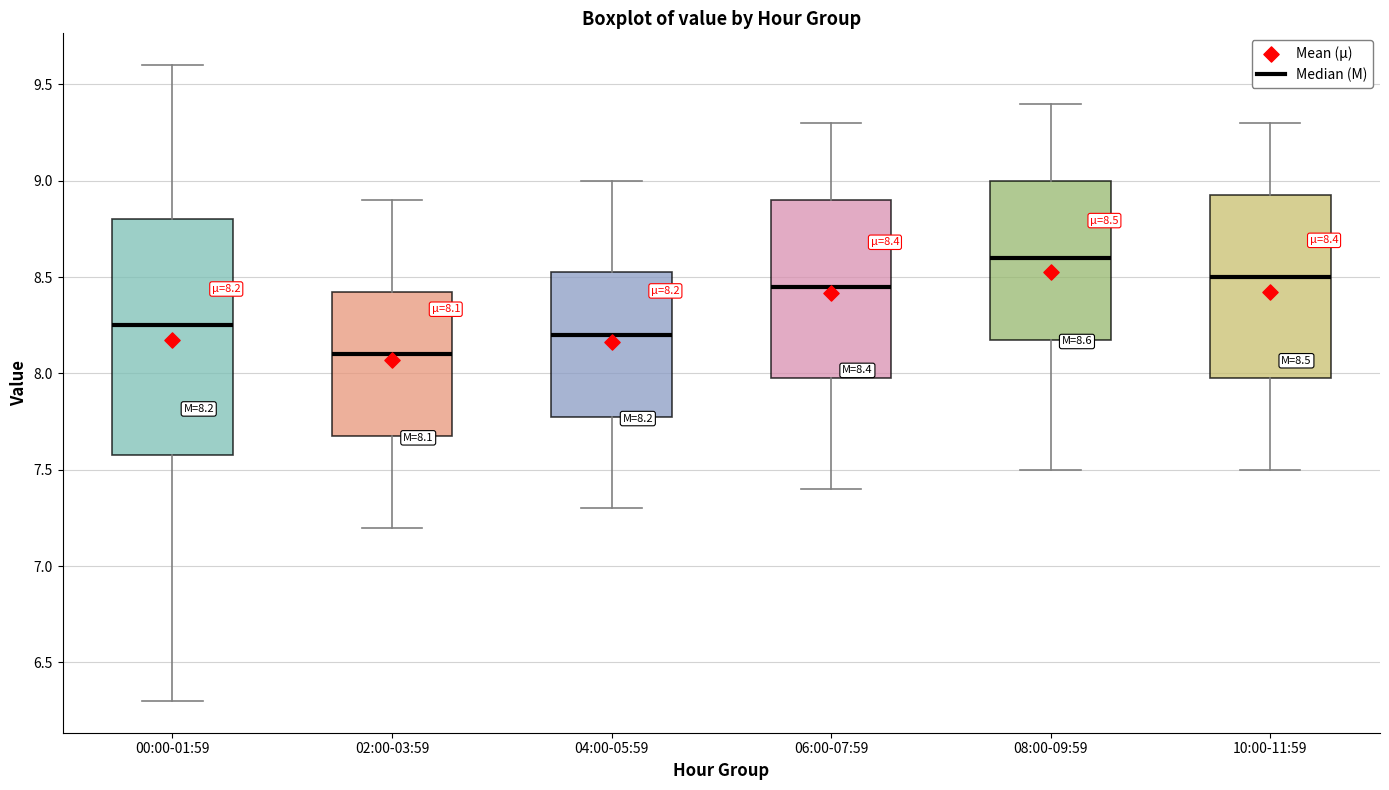

Which box has the lowest median line?

02:00-03:59